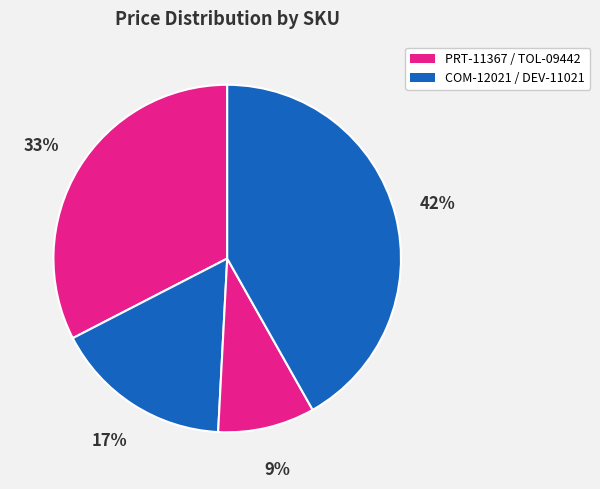

Count the number of slices in the pie.

4